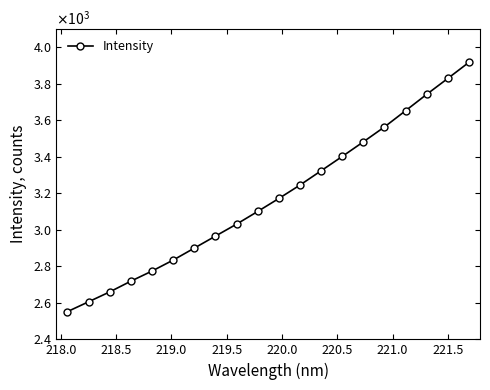

What is the value of the 19th point from the left?

3829.7